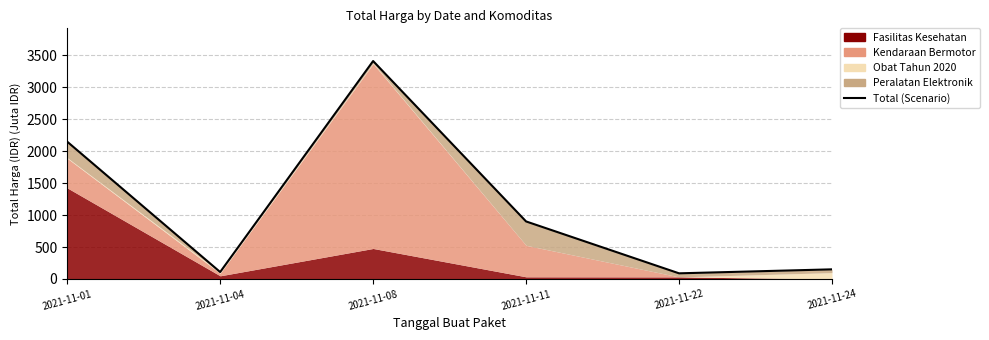

What is the value of the 5th point from the left?

88.7